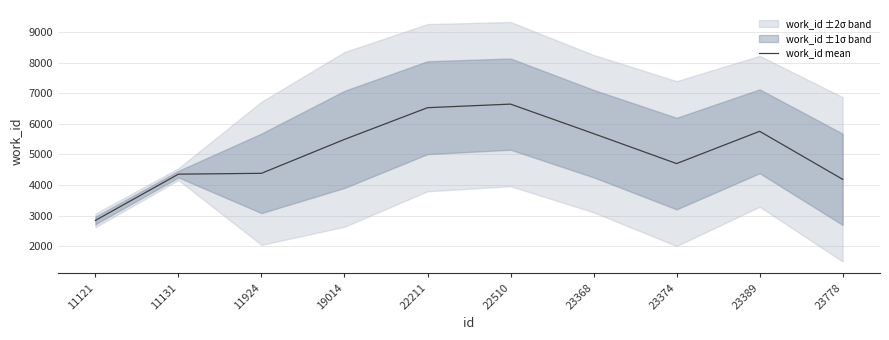

Which label corresponds to the smallest value in the chart?

11121